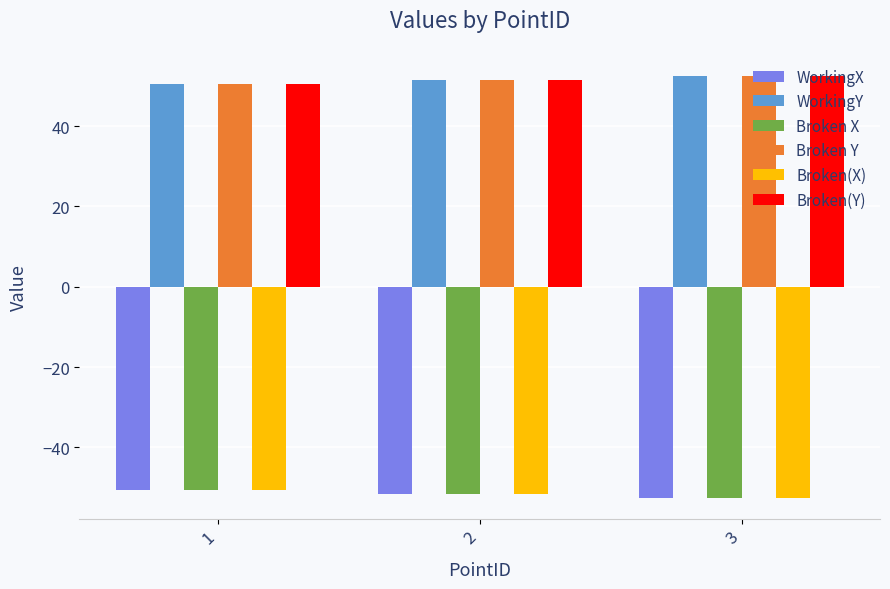

True or false: Broken(Y) has a value of 51.5 at 2.

True